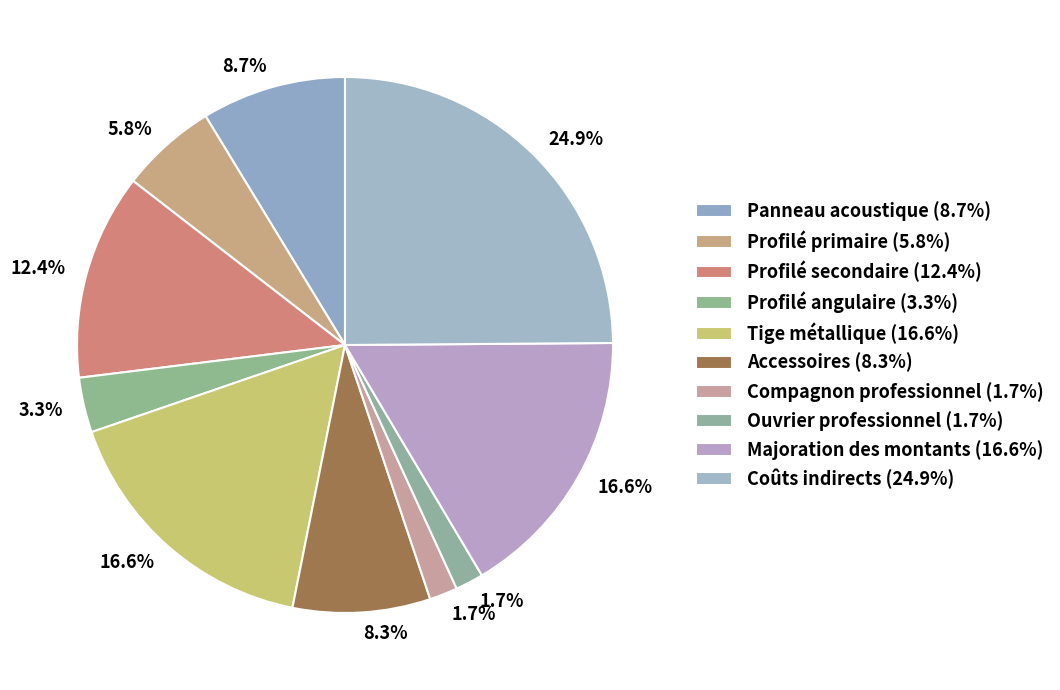

Does Coûts indirects represent more than half of the total?

No